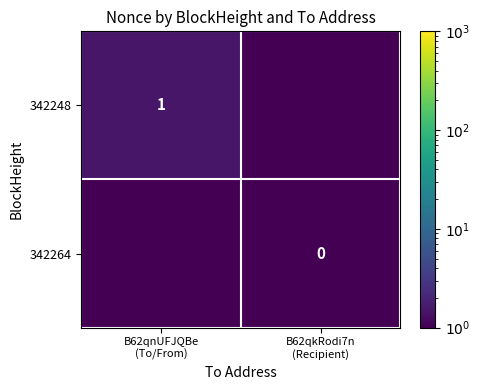

The value of 342264 at B62qnUFJQBe (To/From) is 0.1. True or false?

False